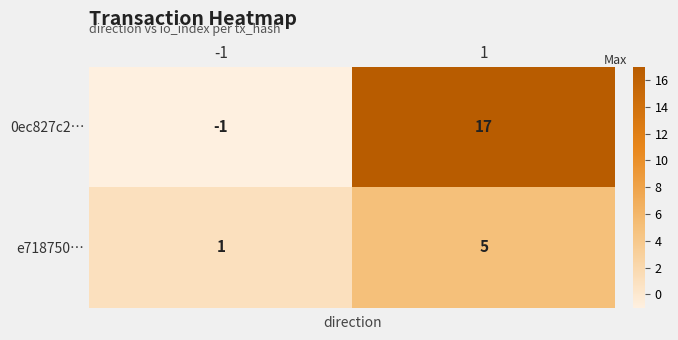

Is it true that e718750… equals 1 at -1?

True